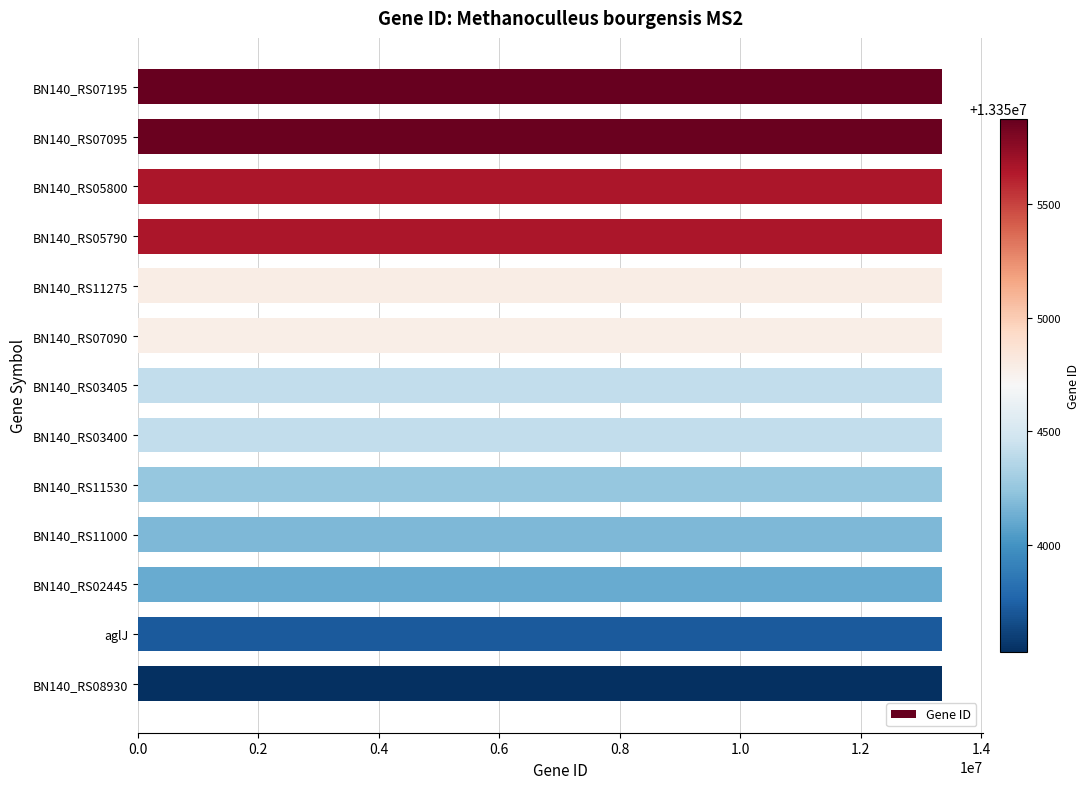

How many data points are less than 13354416?

6